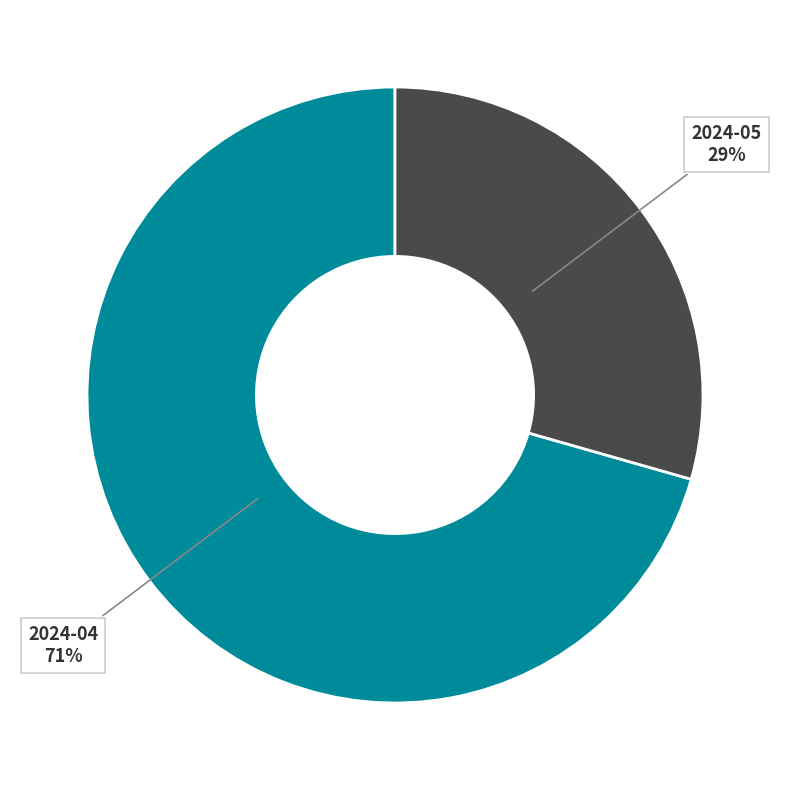

How many slices are in this pie chart?

2